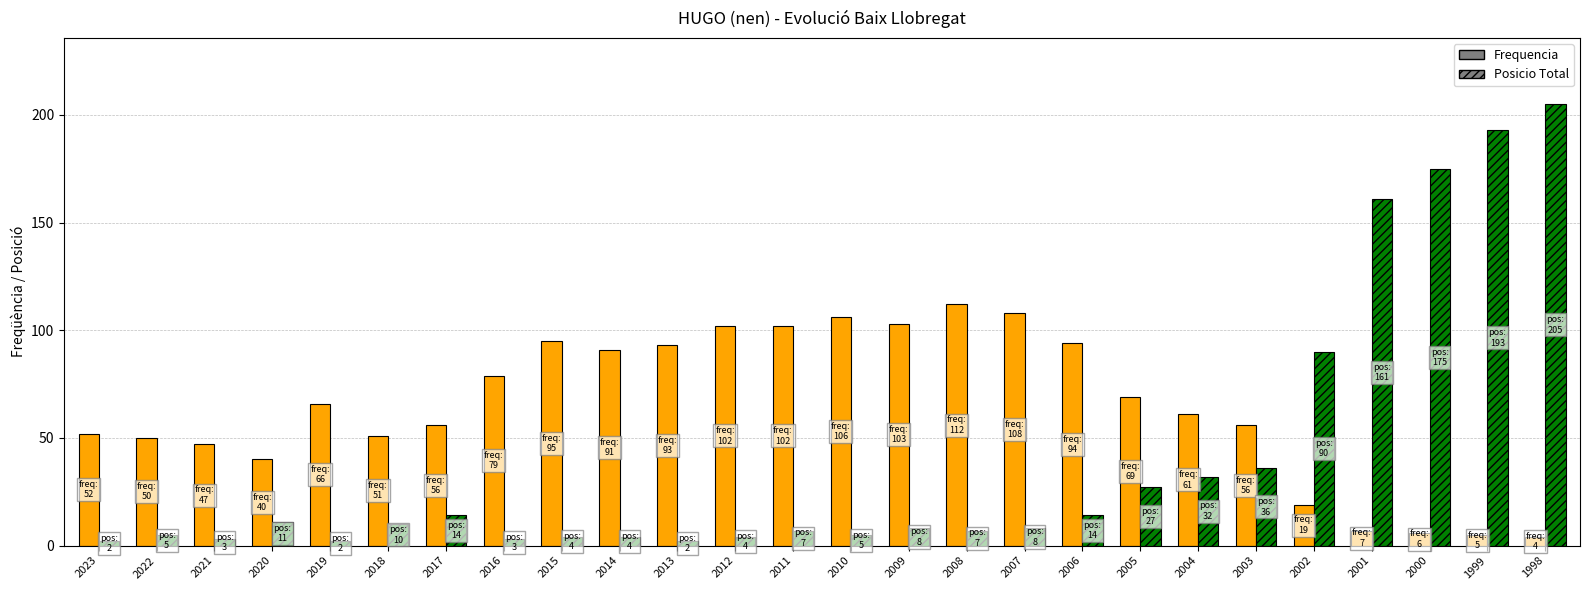

Is it true that Posicio Total equals 8 at 2009?

True